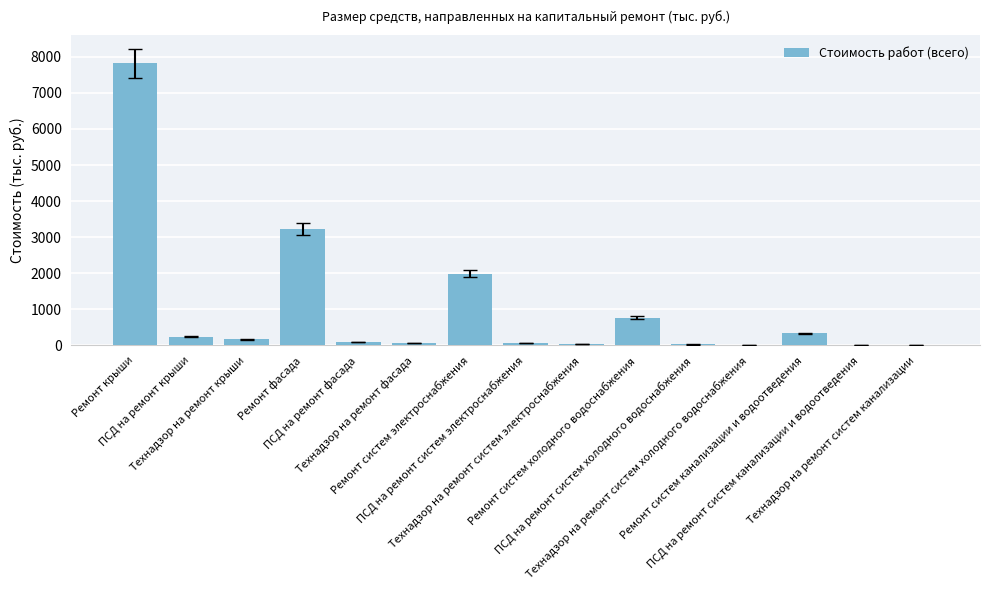

Which has a higher value, Технадзор на ремонт систем канализации or ПСД на ремонт систем холодного водоснабжения?

ПСД на ремонт систем холодного водоснабжения